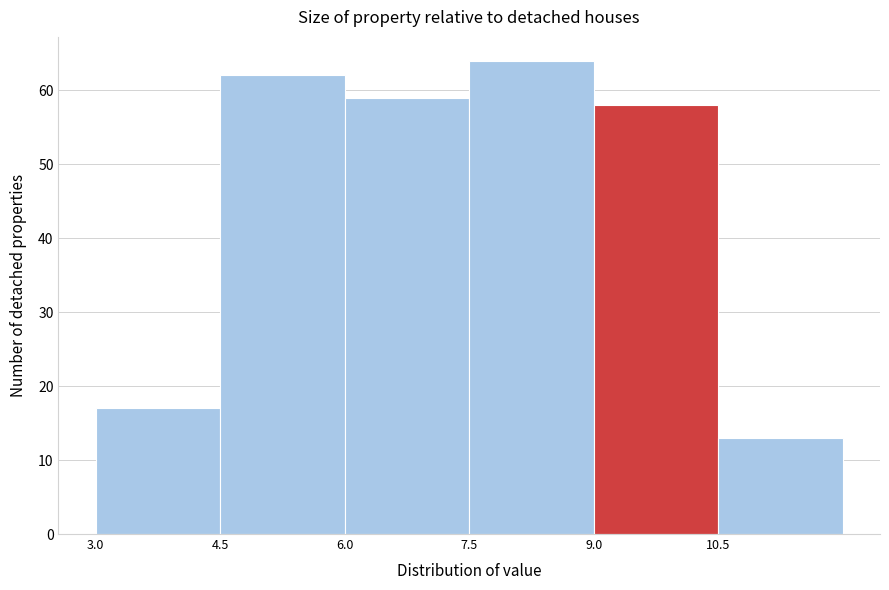

What is the height of the bar covering 7.5 to 9.0 on the x-axis? Neither the bar edges nor the heights are printed on the chart, so give them approximately, as read against the axes.

64